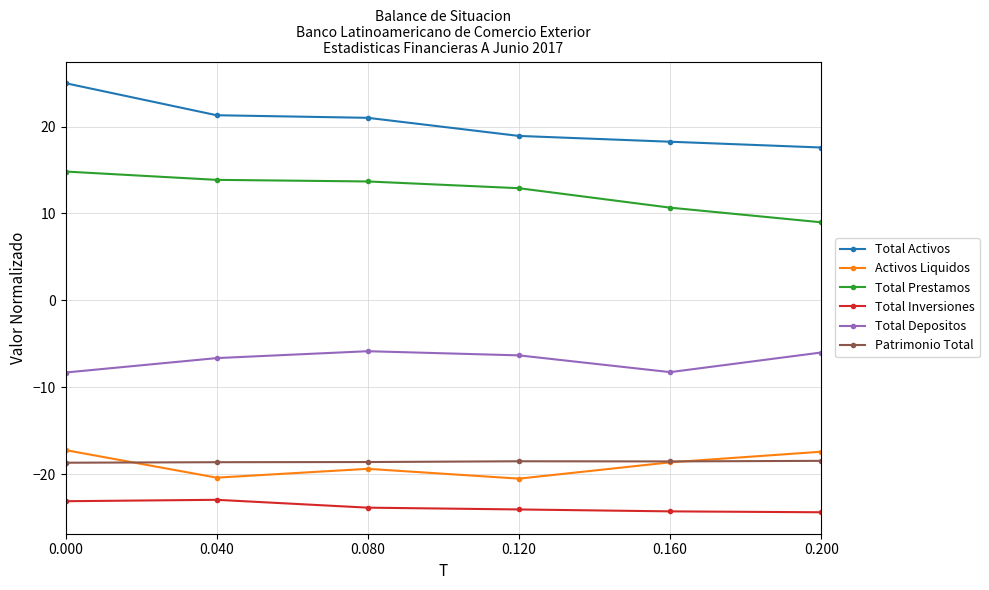

Is this an area chart (filled region under the line)?

No